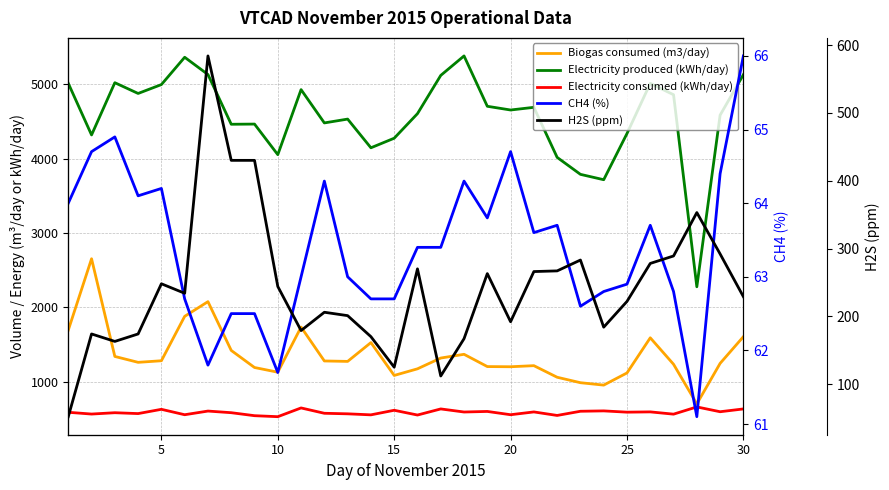

How many series are shown in this chart?

5